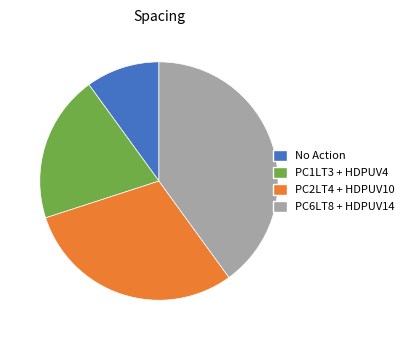

Does PC2LT4 + HDPUV10 account for over 50% of the chart?

No